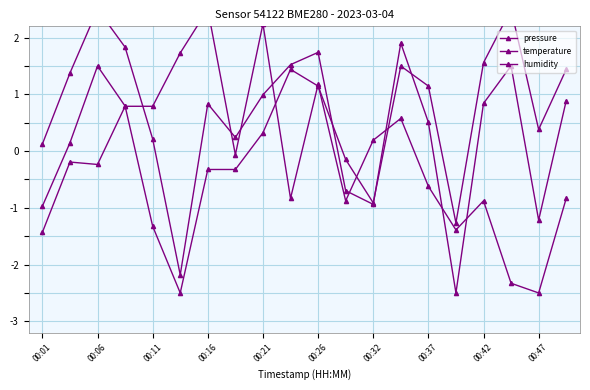

Where is the first local maximum for temperature?

00:06